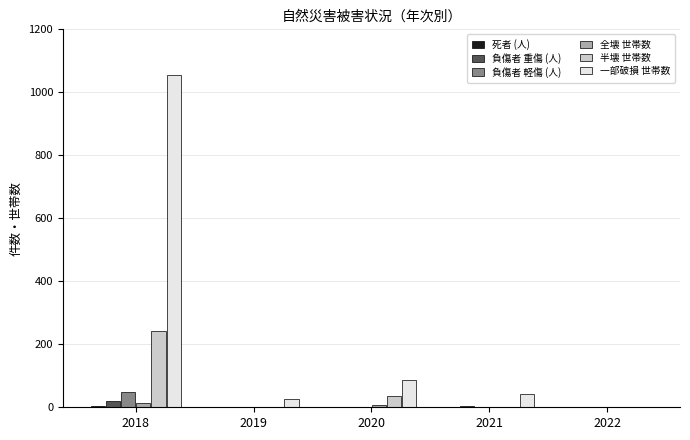

Which series changed the most between 2018 and 2019?

一部破損 世帯数